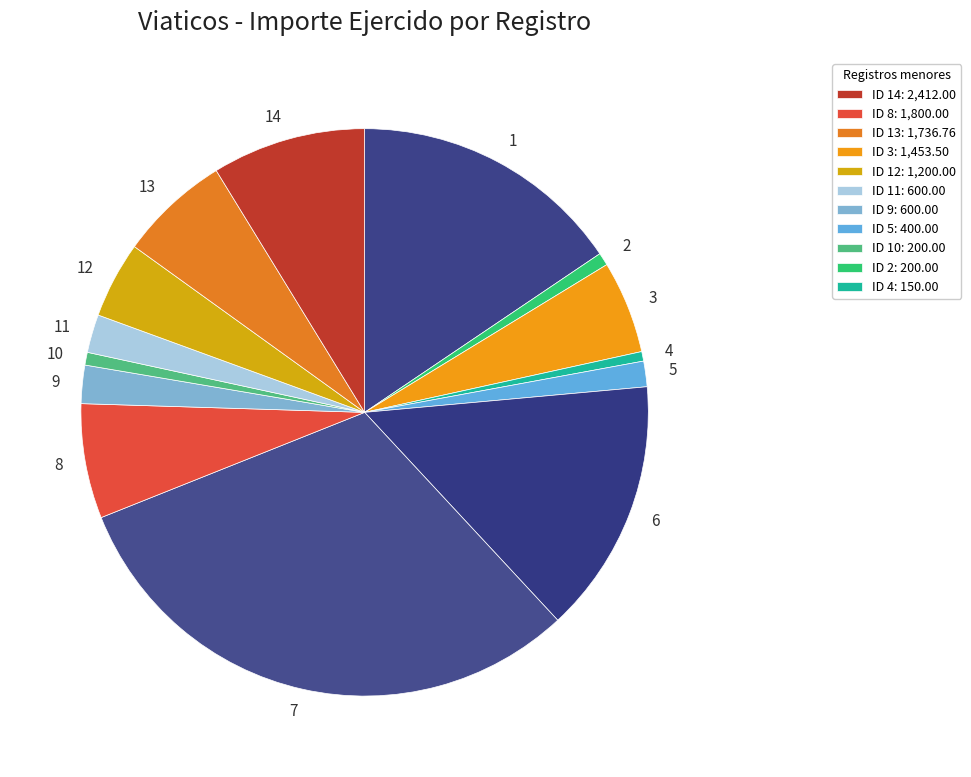

How many segments does this pie chart have?

14